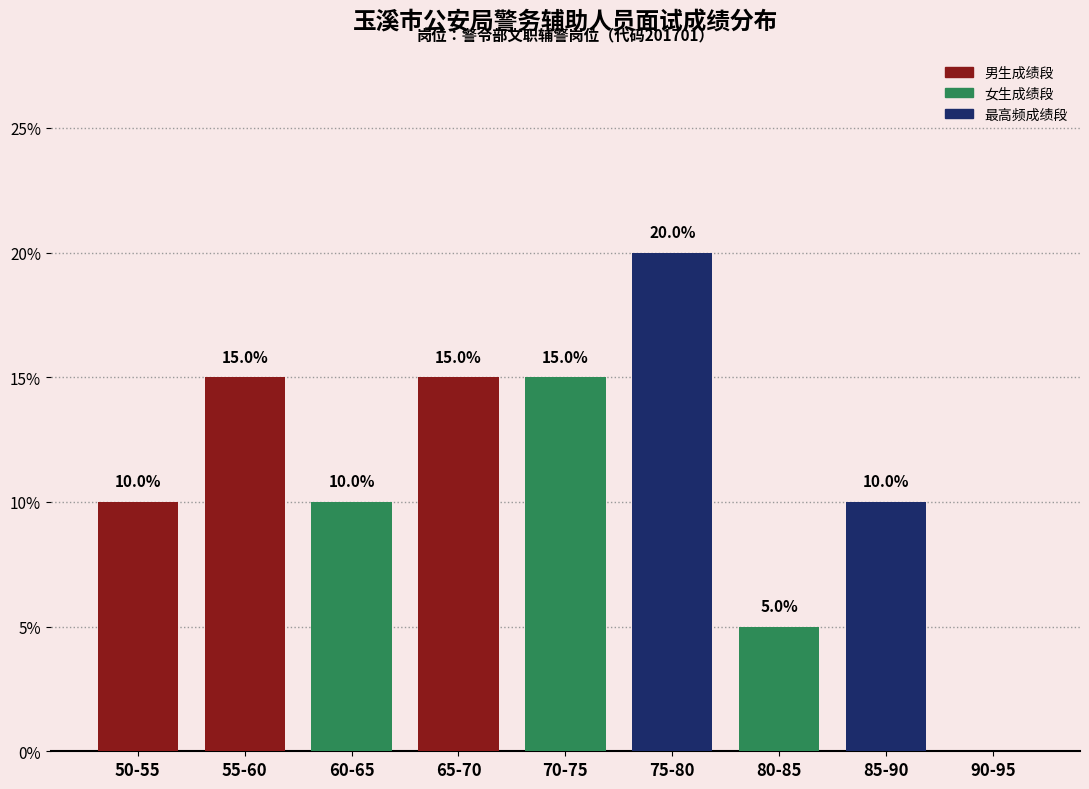

Which label corresponds to the largest value in the chart?

75-80